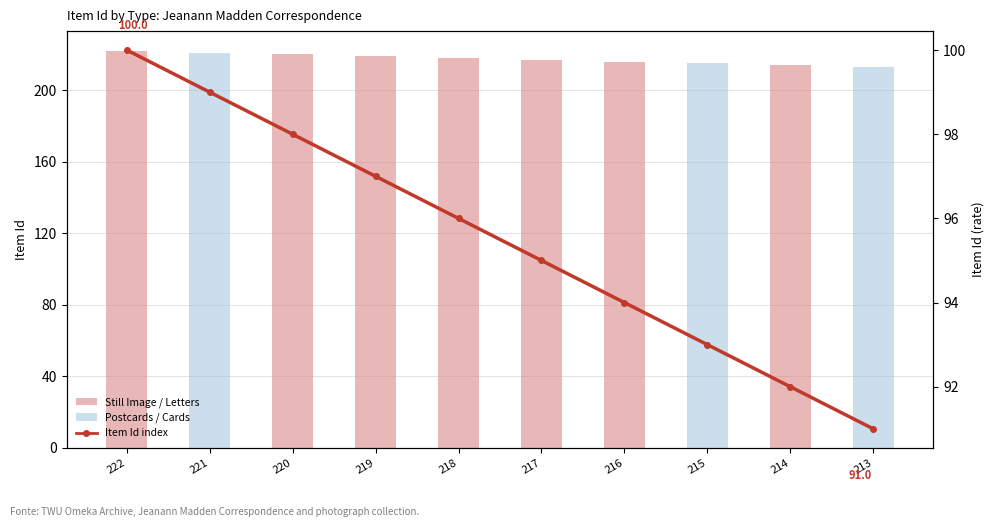

List the series in order of their peak value, lowest first.

Emilia-Romagna style, Item Id (bar)